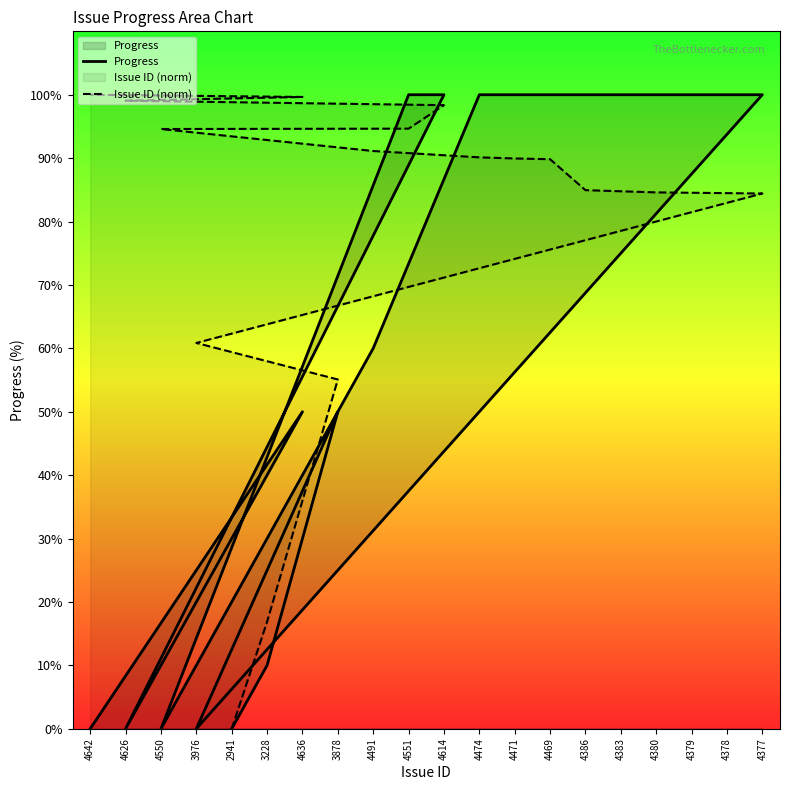

At 4469, list the series in order from largest to smallest.

Progress, Issue ID (norm)